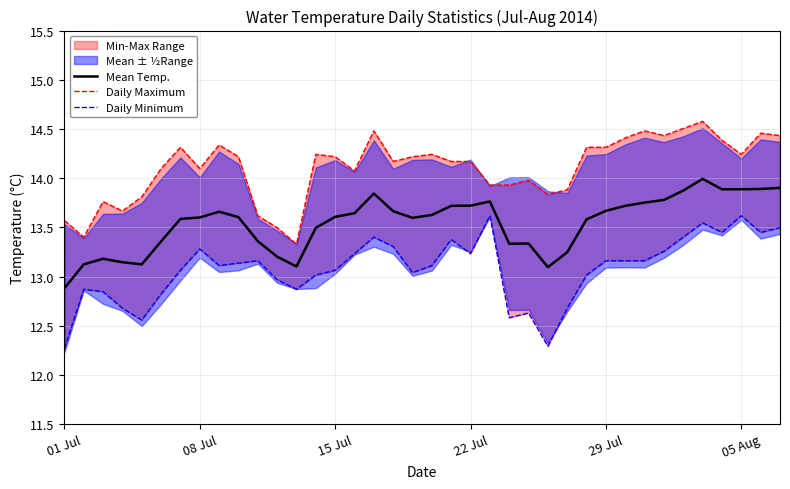

What is the maximum value shown in the chart?

14.6